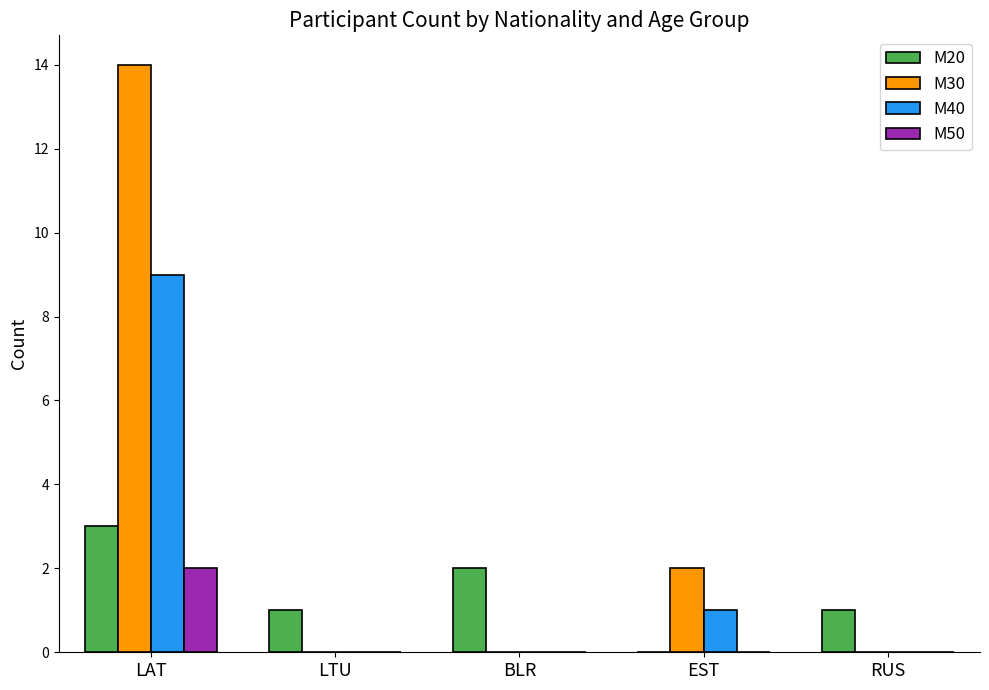

Does the chart contain stacked bars?

No